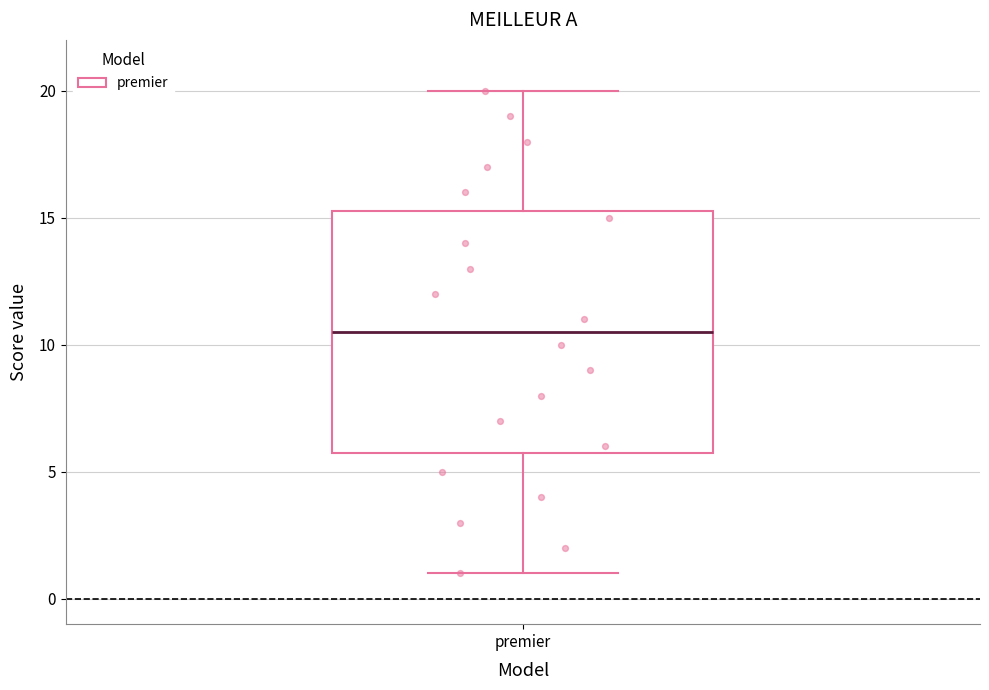

Read this box plot against the y-axis: the position of the median line, the range covered by the box, and the ends of both whiskers. The values are not printed on the chart, so give them approximately, as read against the axis.

median 10.5, box 6.0 to 15.5, whiskers 1.0 to 20.0